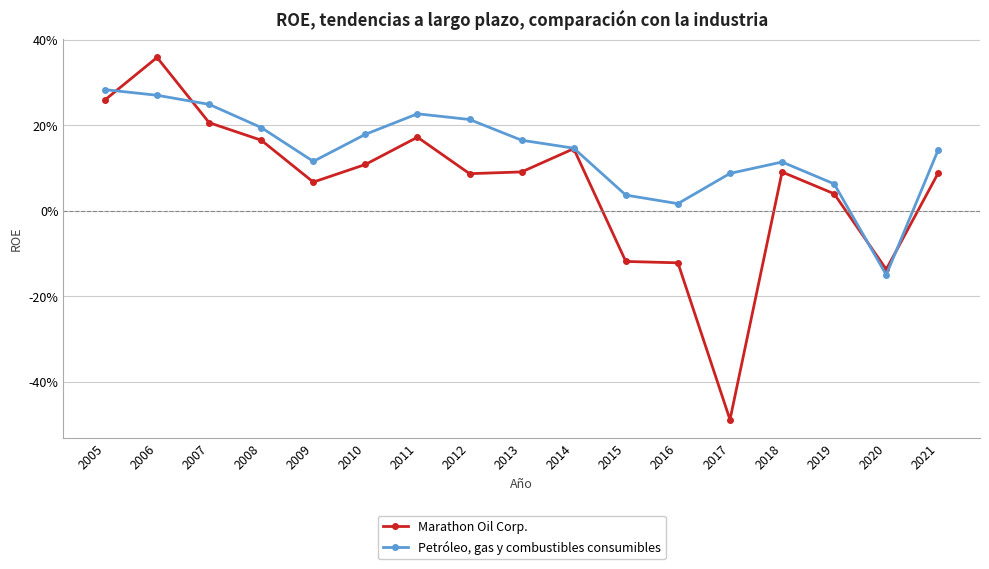

Which series changed the most between 2014 and 2018?

Marathon Oil Corp.